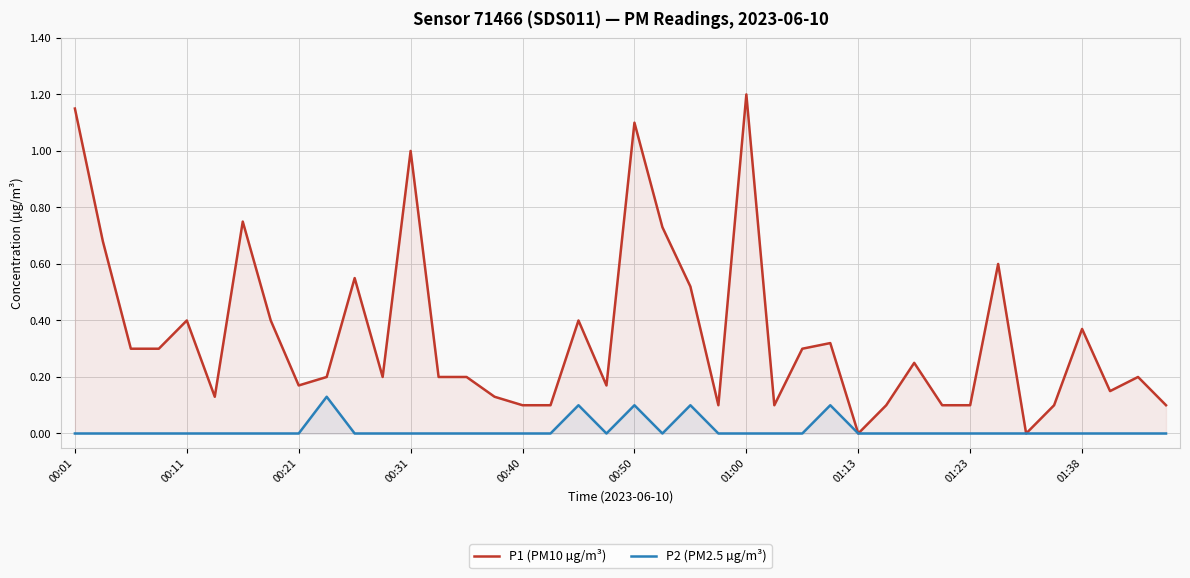

How many values in P2 (PM2.5 µg/m³) are above zero?

5